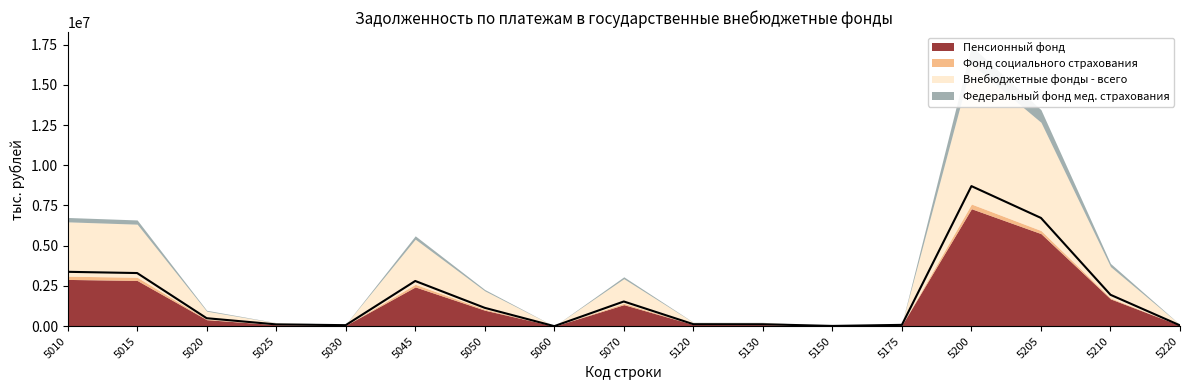

True or false: Федеральный фонд мед. страхования has a value of 96556 at 5020.

False